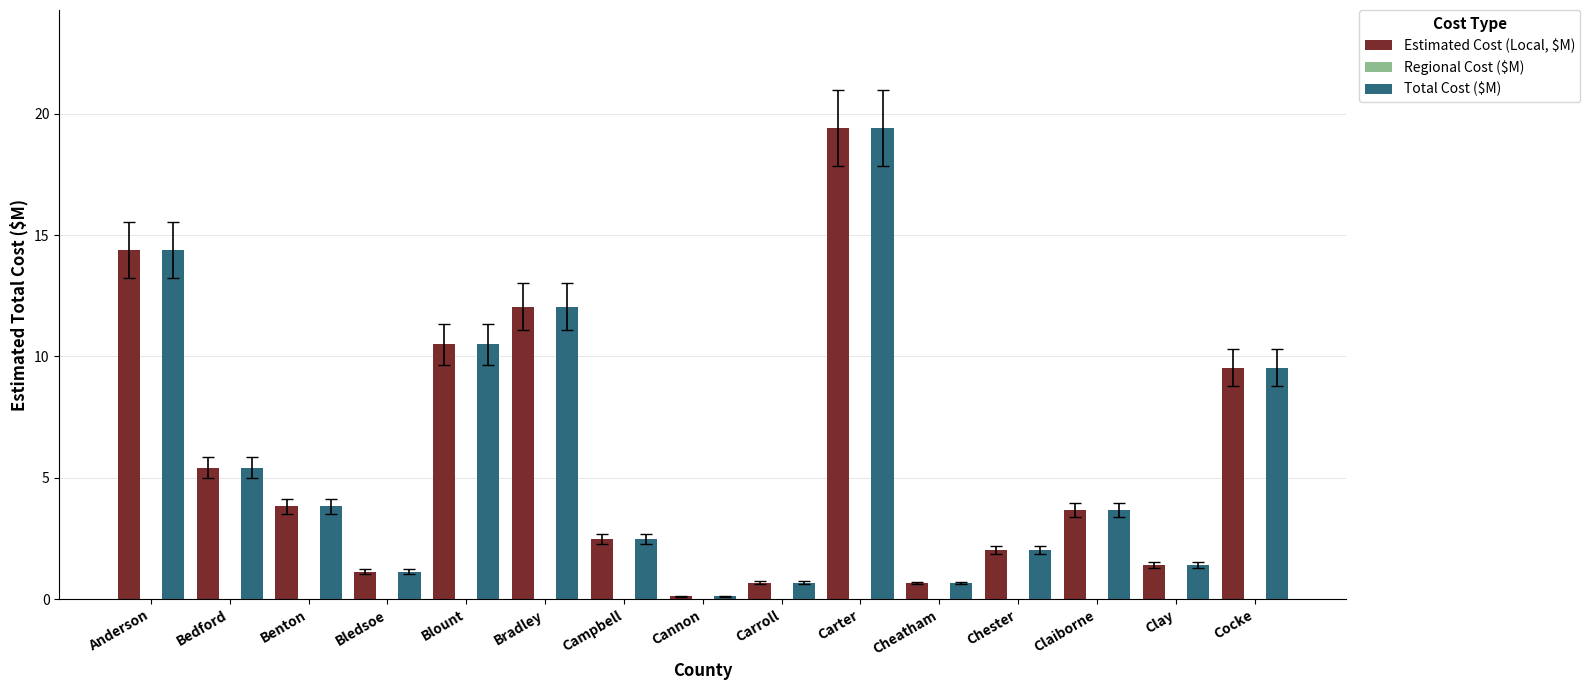

Reading right to left, list all the values displayed in this chart.

Estimated Cost (Local, $M): 9.5	1.4	3.7	2.0	0.7	19.4	0.7	0.1	2.5	12.1	10.5	1.1	3.8	5.4	14.4
Total Cost ($M): 9.5	1.4	3.7	2.0	0.7	19.4	0.7	0.1	2.5	12.1	10.5	1.1	3.8	5.4	14.4